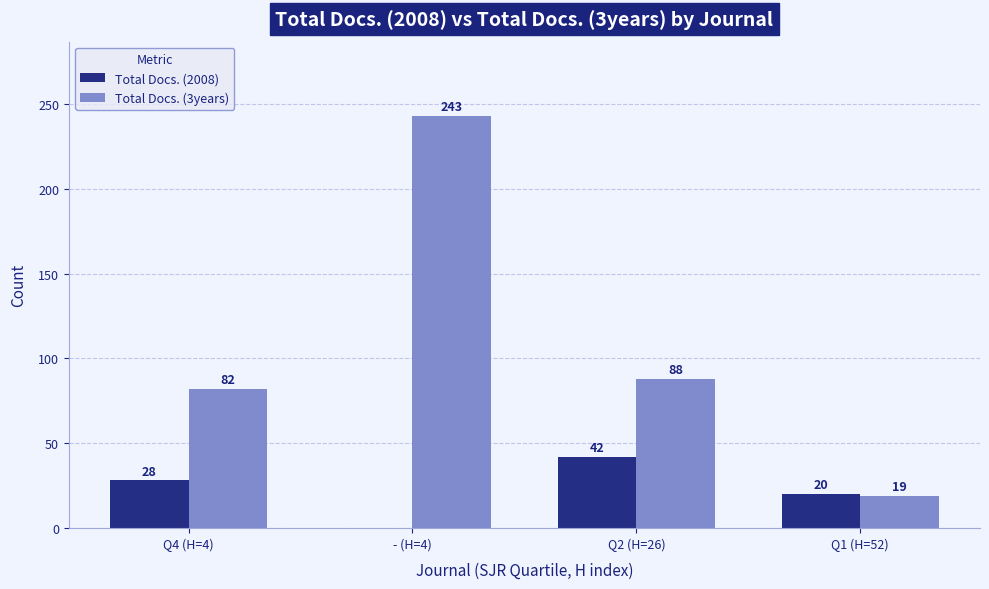

Reading left to right, list all the values displayed in this chart.

Total Docs. (2008): Q4 (H=4)=28	- (H=4)=0	Q2 (H=26)=42	Q1 (H=52)=20
Total Docs. (3years): Q4 (H=4)=82	- (H=4)=243	Q2 (H=26)=88	Q1 (H=52)=19